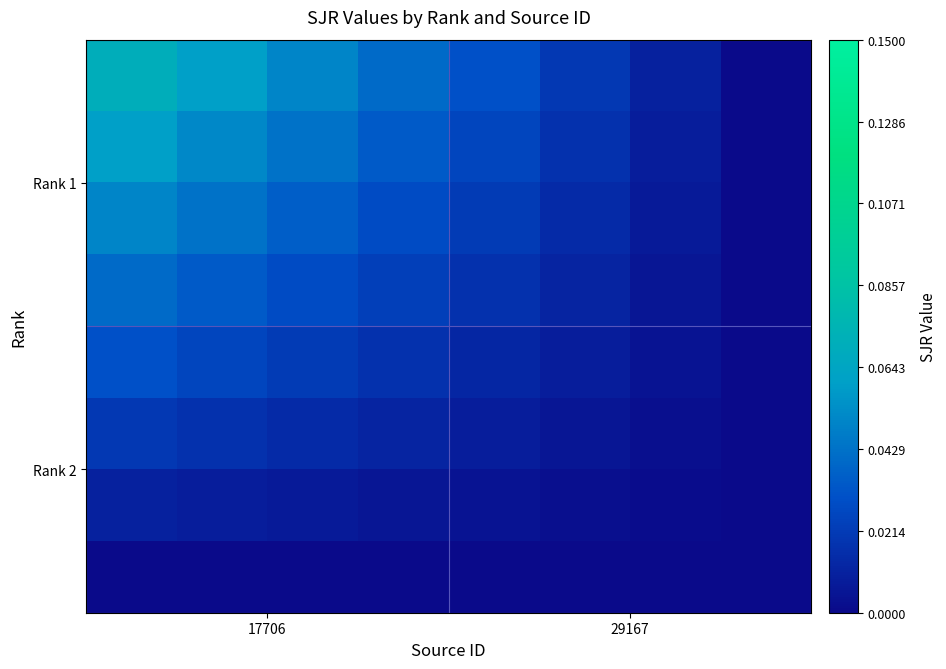

At how many categories does at least one series exceed 0?

7